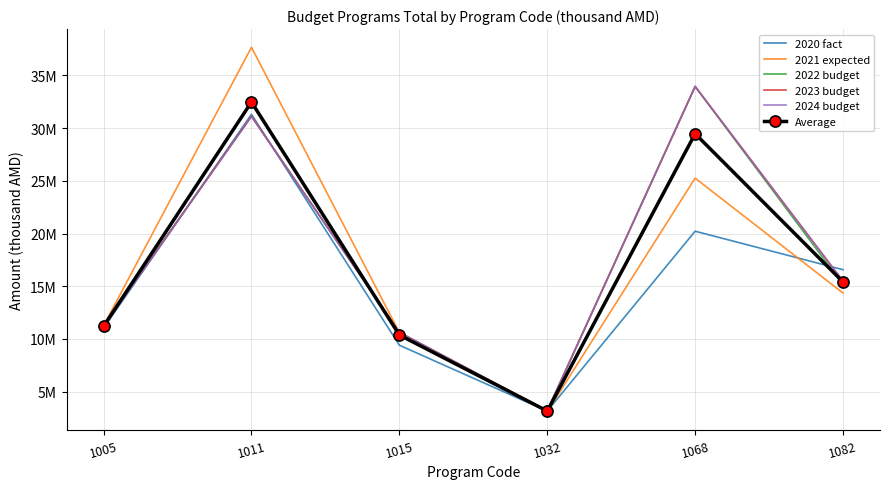

What are all the series names shown in the legend?

2020 fact, 2021 expected, 2022 budget, 2023 budget, 2024 budget, Average